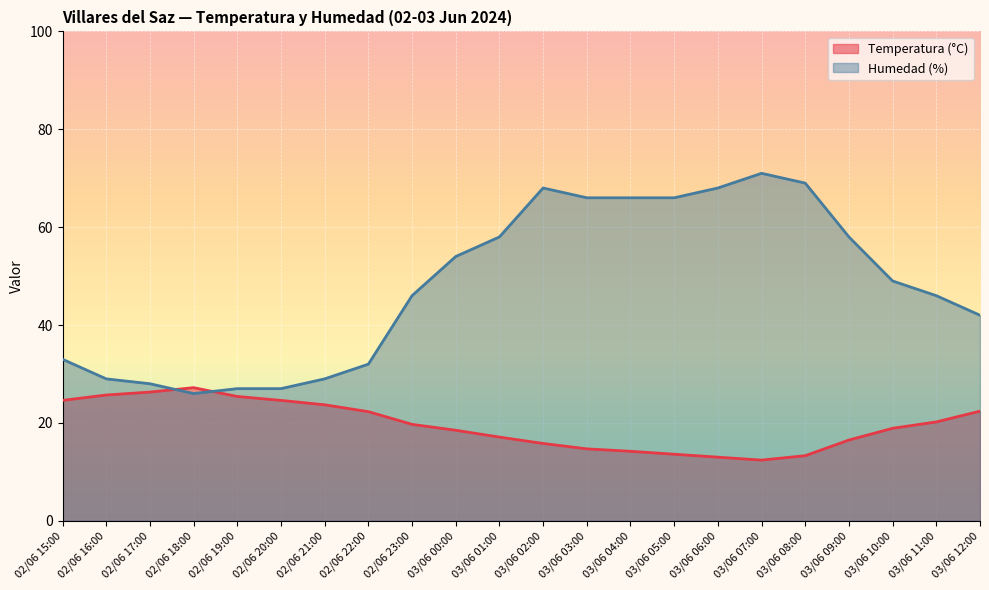

Reading right to left, list all the values displayed in this chart.

Temperatura (°C): 22.4	20.2	18.9	16.5	13.3	12.4	13.0	13.6	14.2	14.7	15.8	17.1	18.5	19.7	22.3	23.7	24.6	25.4	27.2	26.3	25.7	24.6
Humedad (%): 42.0	46.0	49.0	58.0	69.0	71.0	68.0	66.0	66.0	66.0	68.0	58.0	54.0	46.0	32.0	29.0	27.0	27.0	26.0	28.0	29.0	33.0